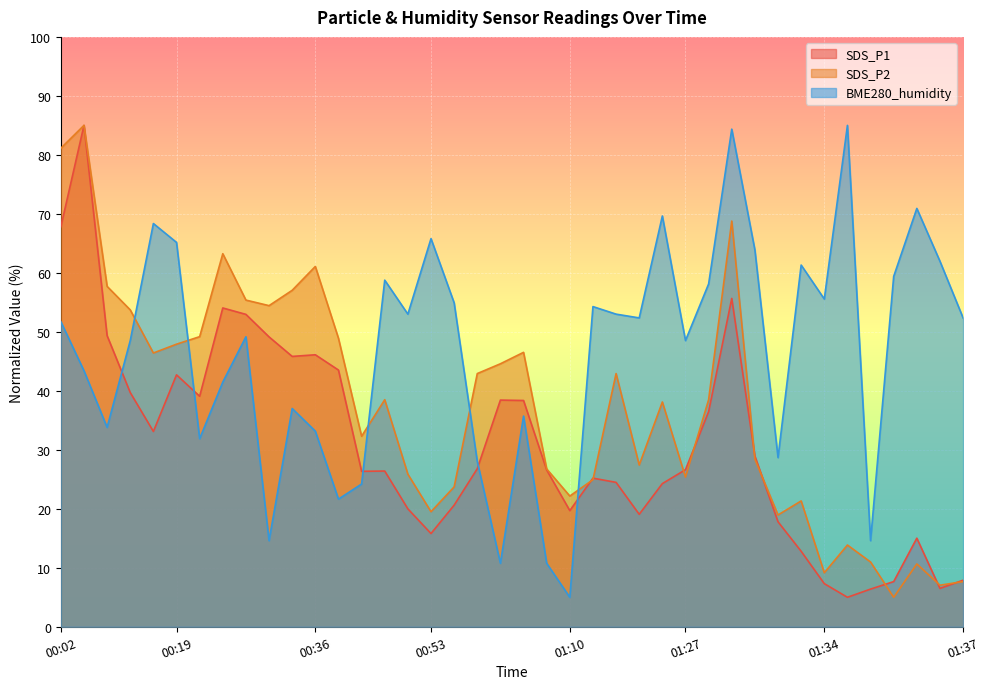

True or false: SDS_P1 has a value of 64.4 at 00:19.

False